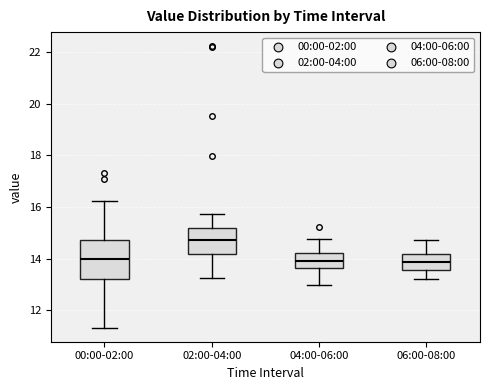

Reading left to right, read every box against the y-axis: the position of its median line, the range the box covers, and the ends of its whiskers. The values are not printed on the chart, so give them approximately, as read against the axis.

00:00-02:00: median 14.0, box 13.2 to 14.8, whiskers 11.4 to 16.2
02:00-04:00: median 14.8, box 14.2 to 15.2, whiskers 13.2 to 15.8
04:00-06:00: median 14.0, box 13.6 to 14.2, whiskers 13.0 to 14.8
06:00-08:00: median 13.8, box 13.6 to 14.2, whiskers 13.2 to 14.8